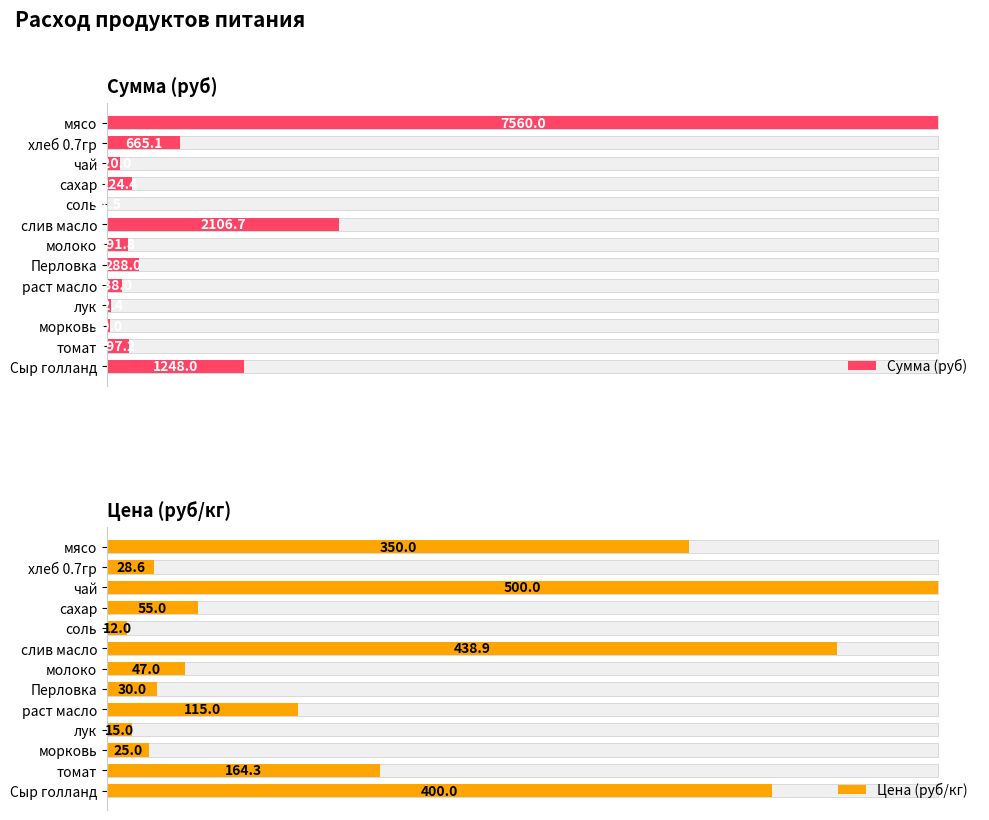

What is the difference between the highest and lowest values at раст масло?

23.0